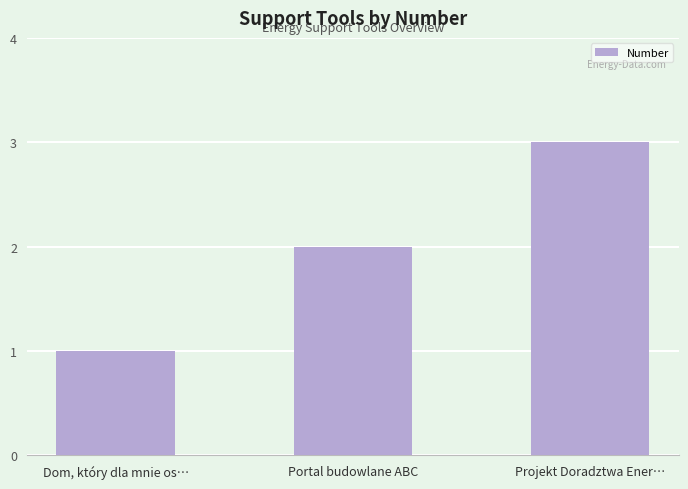

How many series are shown in this chart?

1